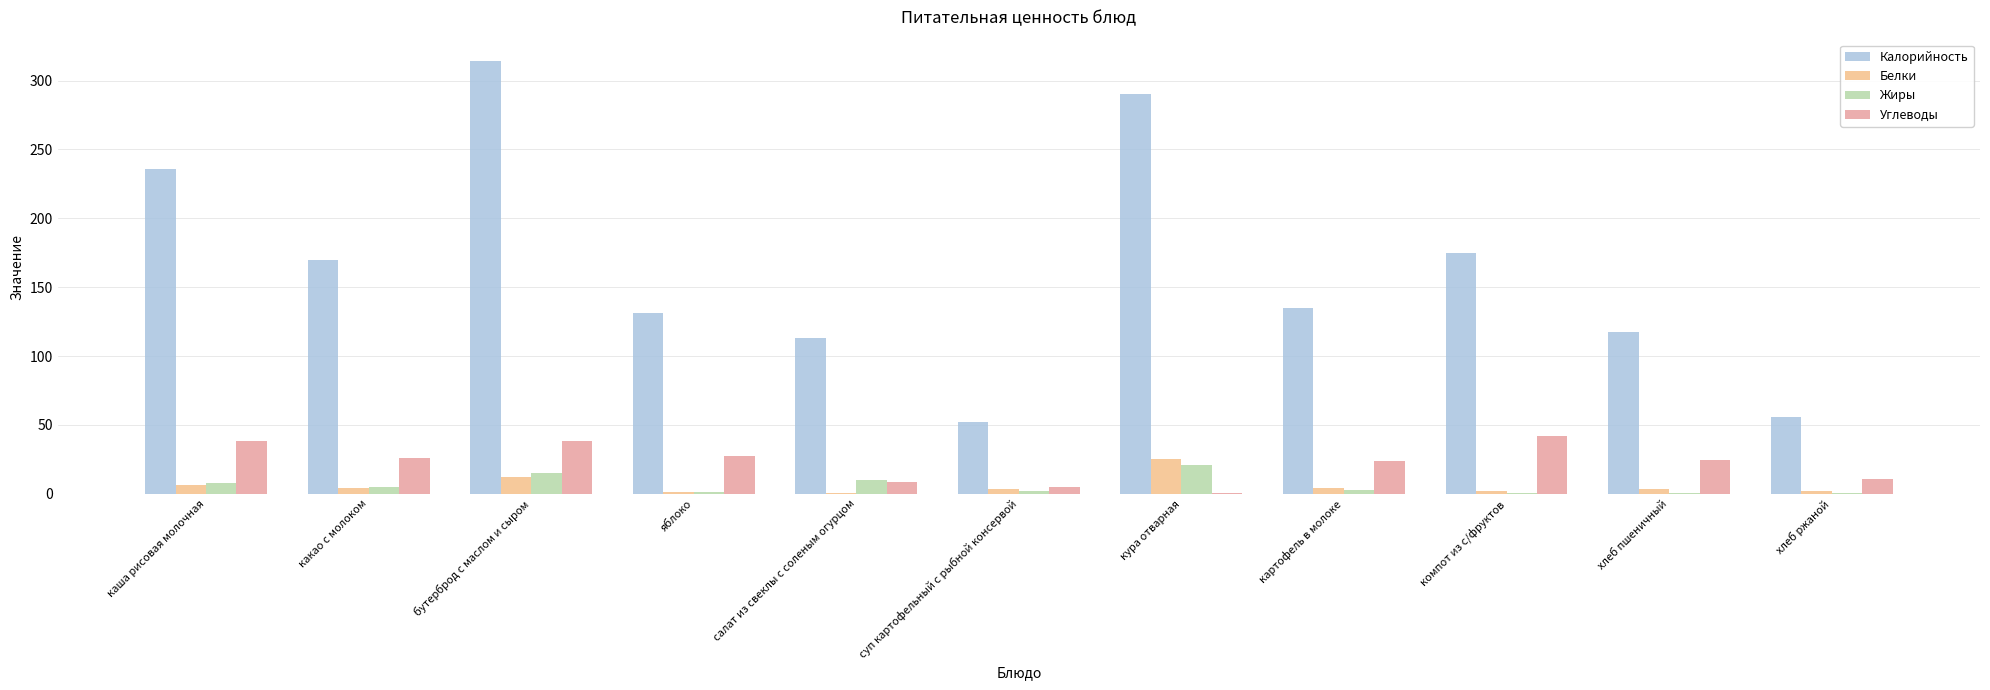

What is the sum of all Белки values?

65.4